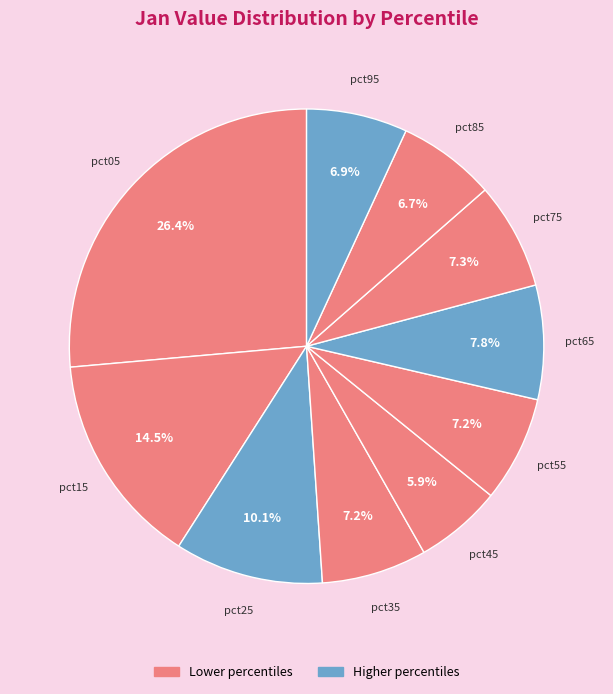

To the nearest percent, what is the difference between the largest and smallest slice percentages?

20%